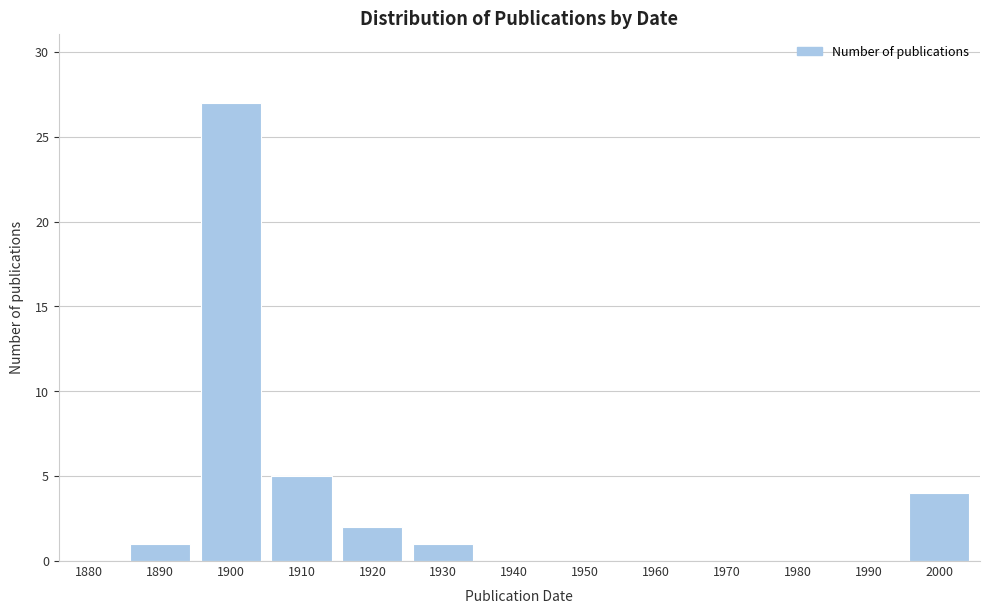

Reading left to right, extract all data points from this chart.

1880=0	1890=1	1900=27	1910=5	1920=2	1930=1	1940=0	1950=0	1960=0	1970=0	1980=0	1990=0	2000=4